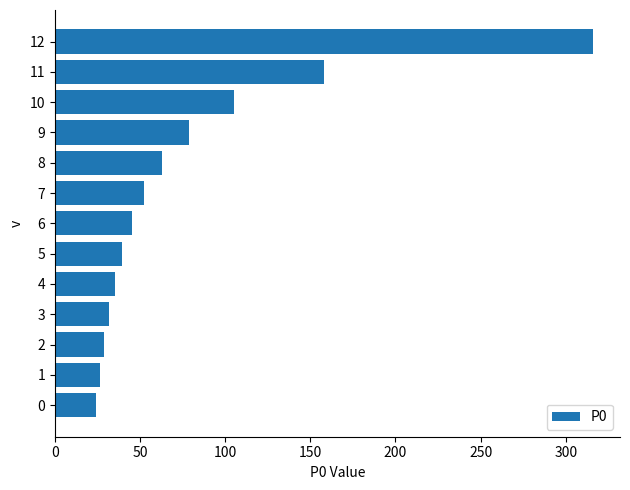

Which has a higher value, 11 or 4?

11